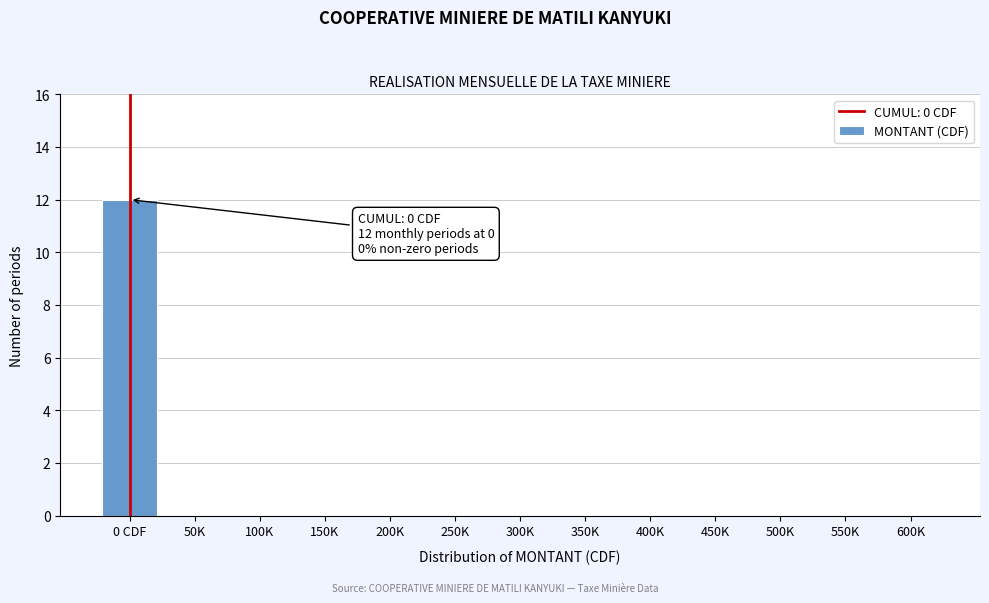

Reading right to left, transcribe all the data shown in this chart.

600K=0	550K=0	500K=0	450K=0	400K=0	350K=0	300K=0	250K=0	200K=0	150K=0	100K=0	50K=0	0 CDF=12